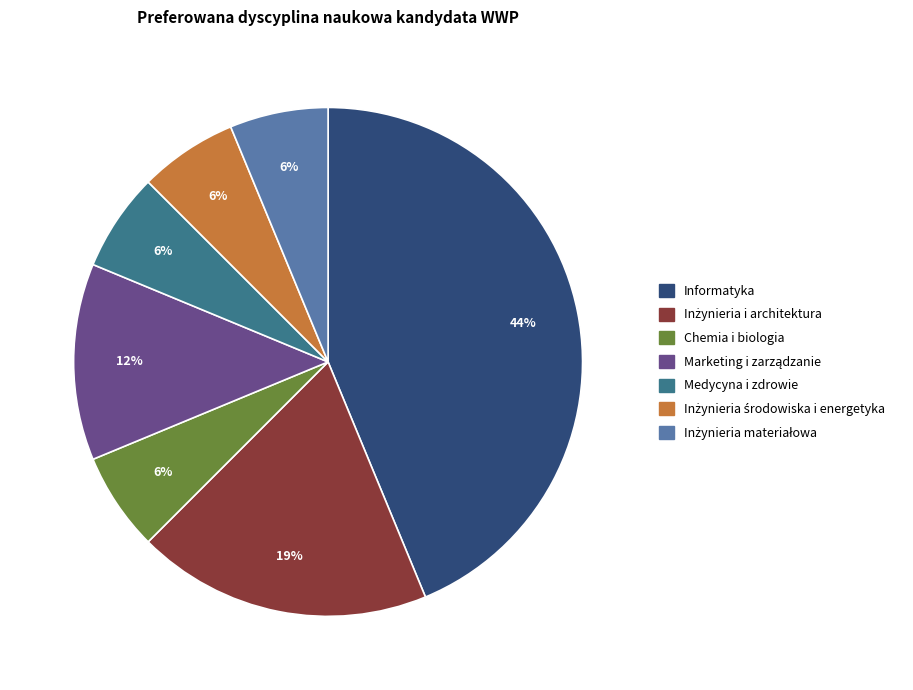

Is Medycyna i zdrowie the majority of the pie?

No